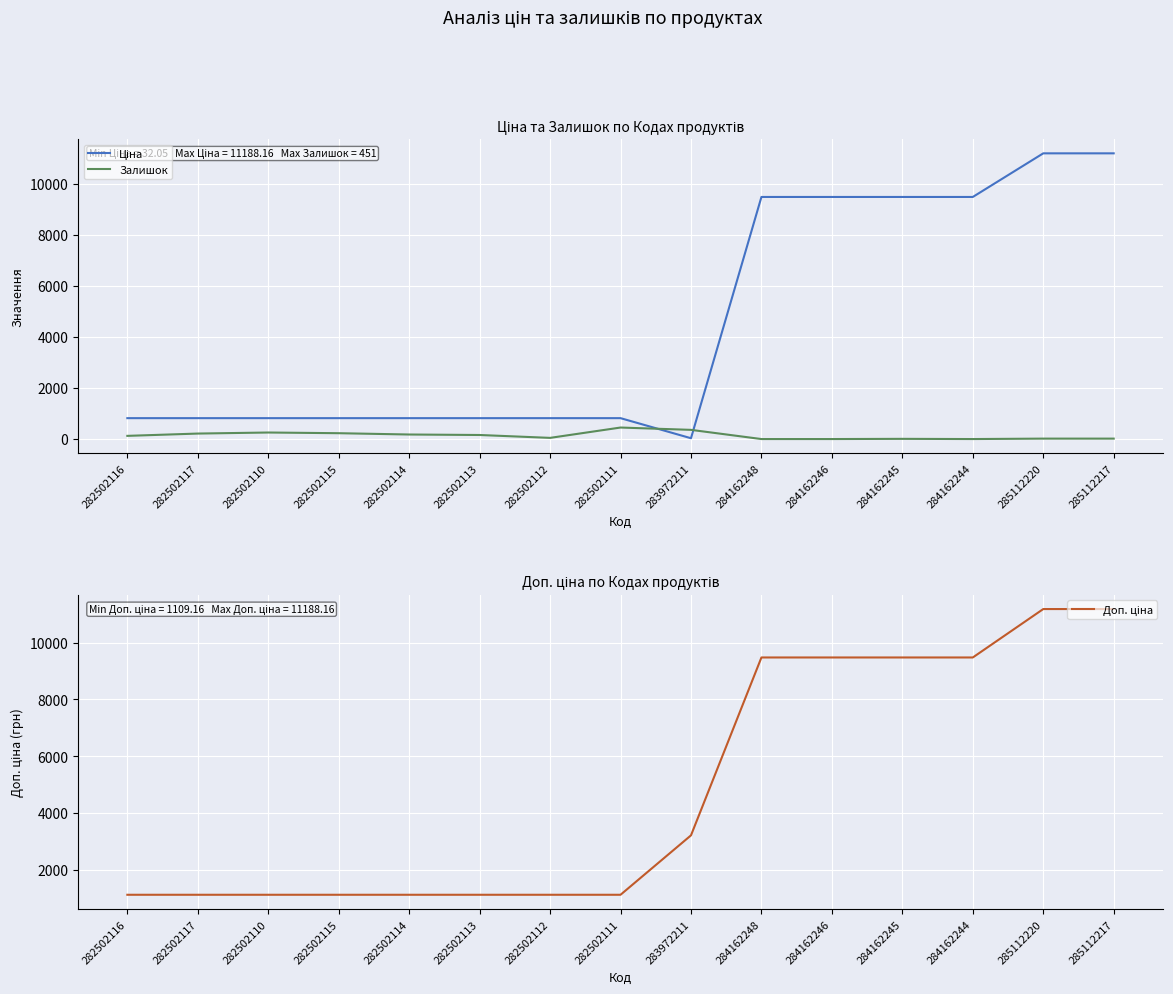

What are all the series names shown in the legend?

Ціна, Залишок, Доп. ціна